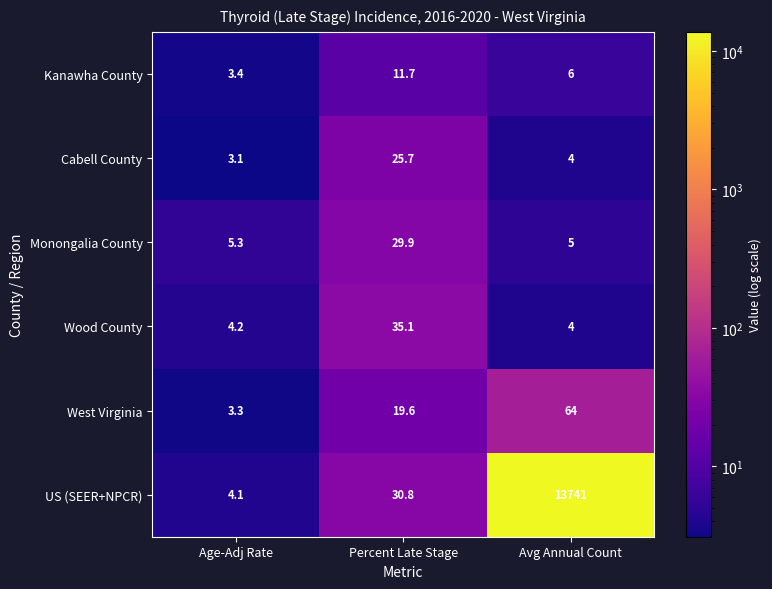

Reading left to right, extract all data points from this chart.

Kanawha County: Age-Adj Rate=3.4	Percent Late Stage=11.7	Avg Annual Count=6.0
Cabell County: Age-Adj Rate=3.1	Percent Late Stage=25.7	Avg Annual Count=4.0
Monongalia County: Age-Adj Rate=5.3	Percent Late Stage=29.9	Avg Annual Count=5.0
Wood County: Age-Adj Rate=4.2	Percent Late Stage=35.1	Avg Annual Count=4.0
West Virginia: Age-Adj Rate=3.3	Percent Late Stage=19.6	Avg Annual Count=64.0
US (SEER+NPCR): Age-Adj Rate=4.1	Percent Late Stage=30.8	Avg Annual Count=13741.0